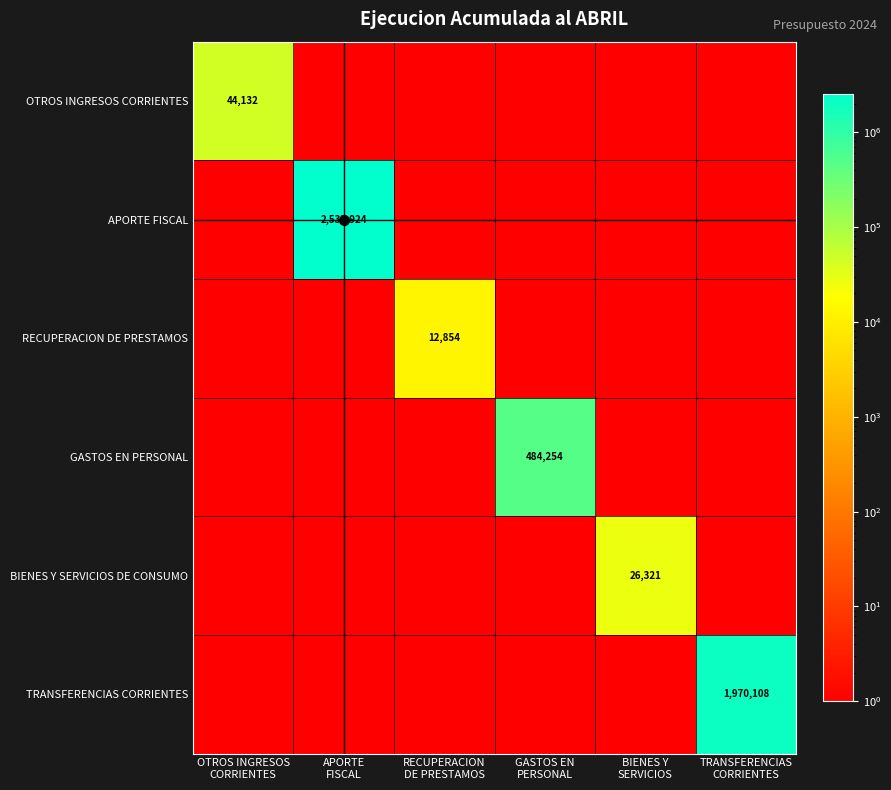

What is the sum of all GASTOS EN PERSONAL values?

484254.0